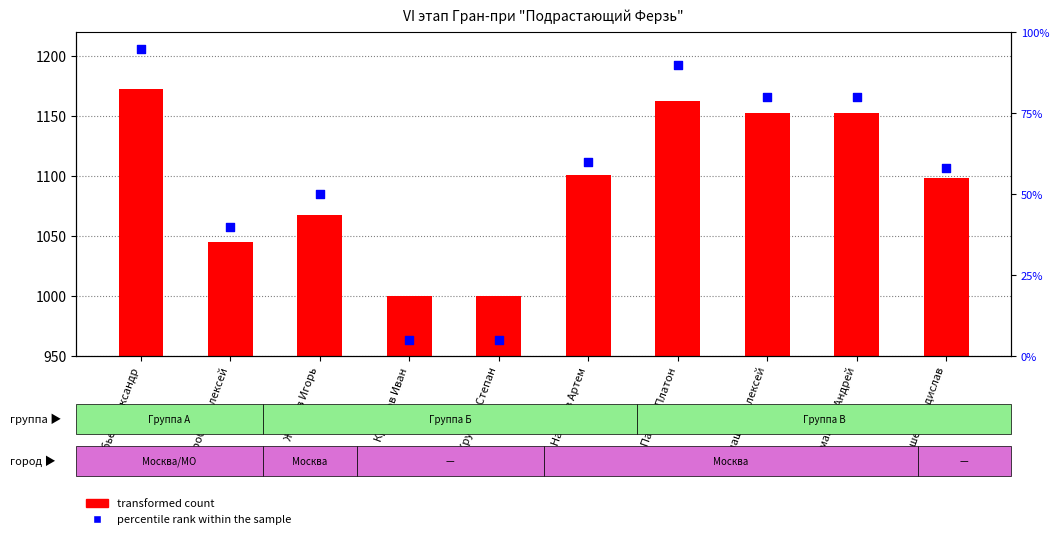

At how many categories does at least one series exceed 946?

10